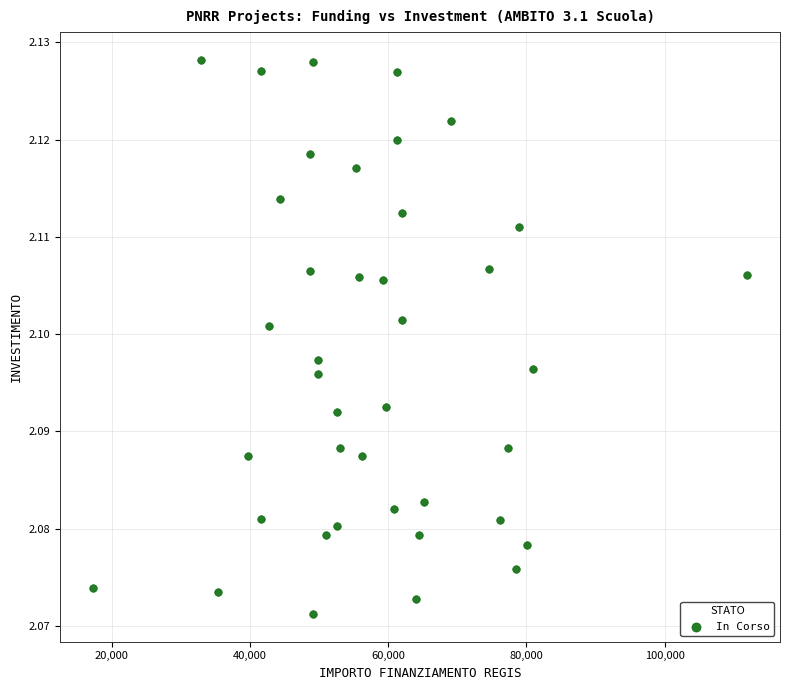

How many data points are displayed?

40